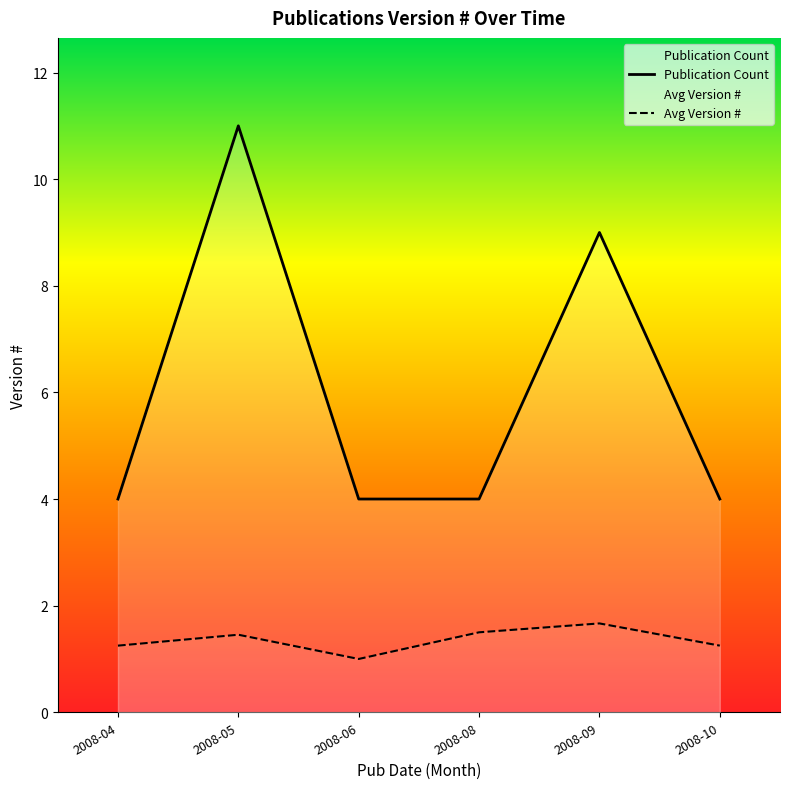

True or false: Publication Count and Avg Version # cross at least once.

False